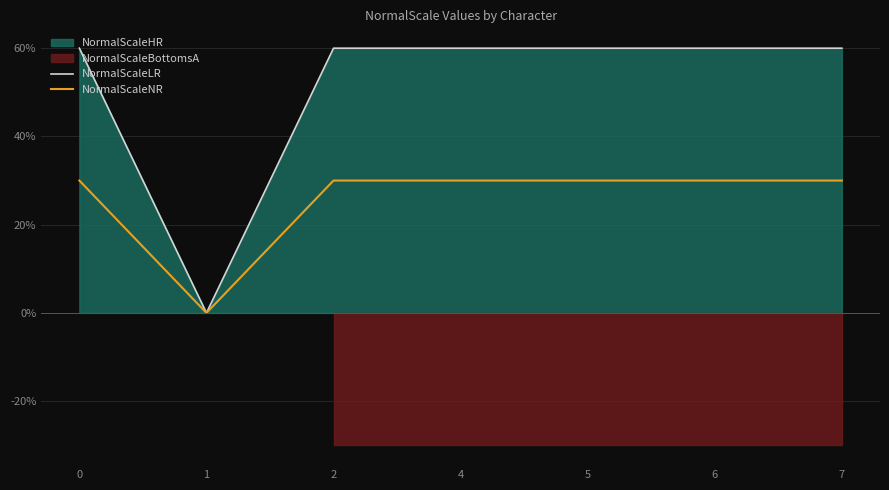

Which series changed the most between 1 and 4?

NormalScaleLR